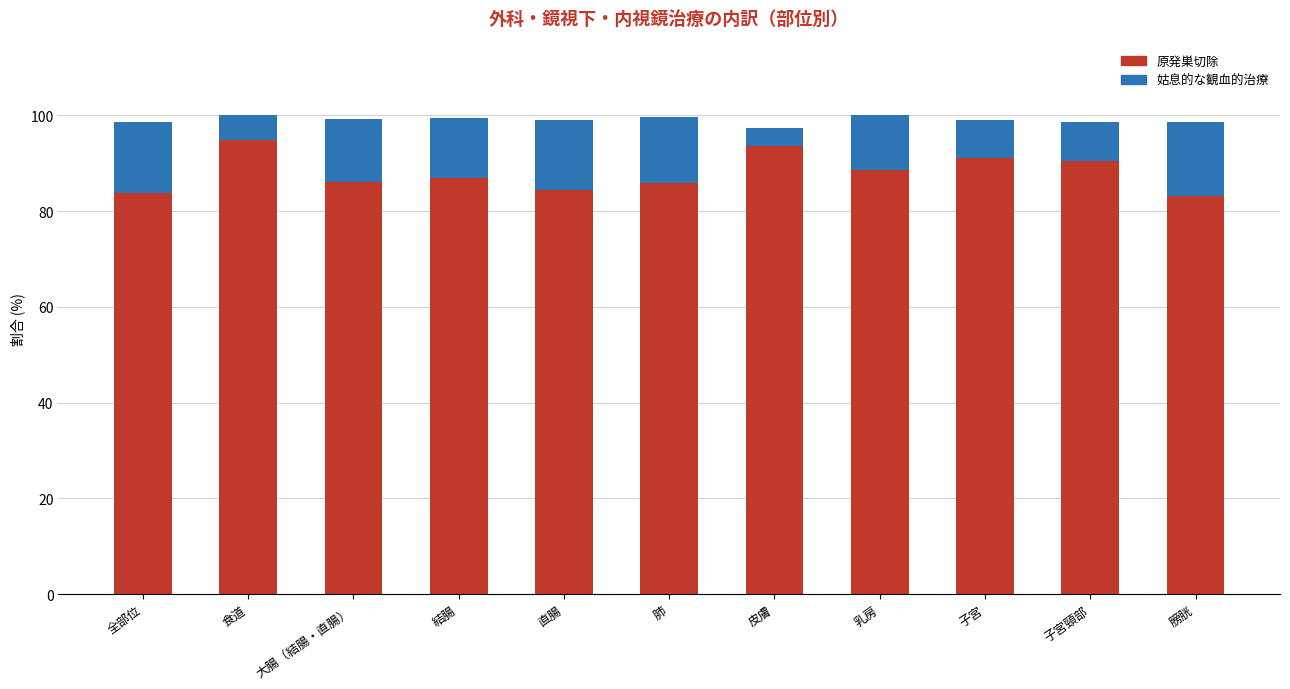

True or false: 原発巣切除 has a value of 93.5 at 皮膚.

True